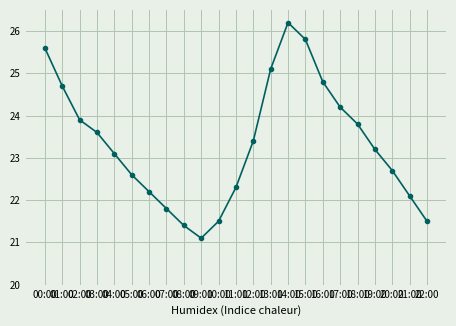

Which has a higher value, 03:00 or 20:00?

03:00